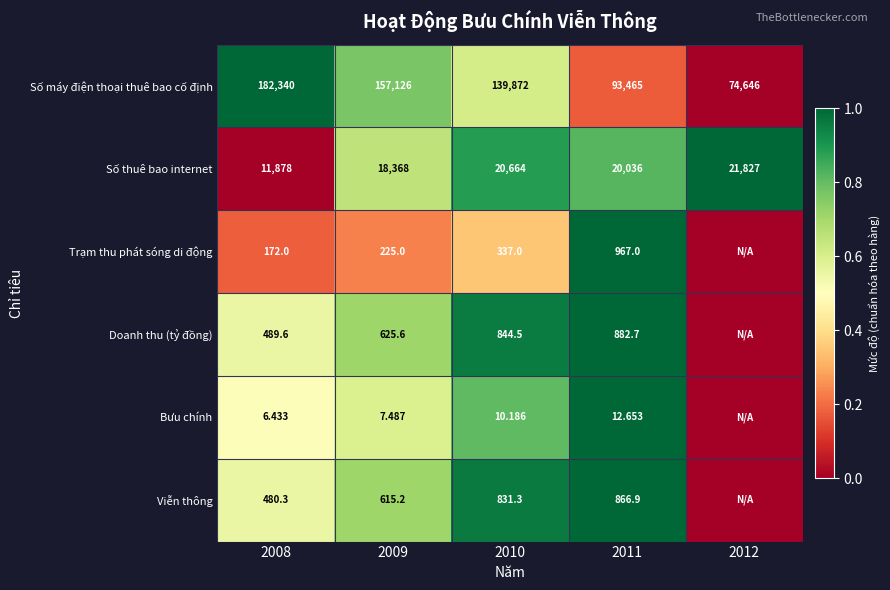

Rank the series at 2011 from lowest to highest value.

Bưu chính, Viễn thông, Doanh thu (tỷ đồng), Trạm thu phát sóng di động, Số thuê bao internet, Số máy điện thoại thuê bao cố định